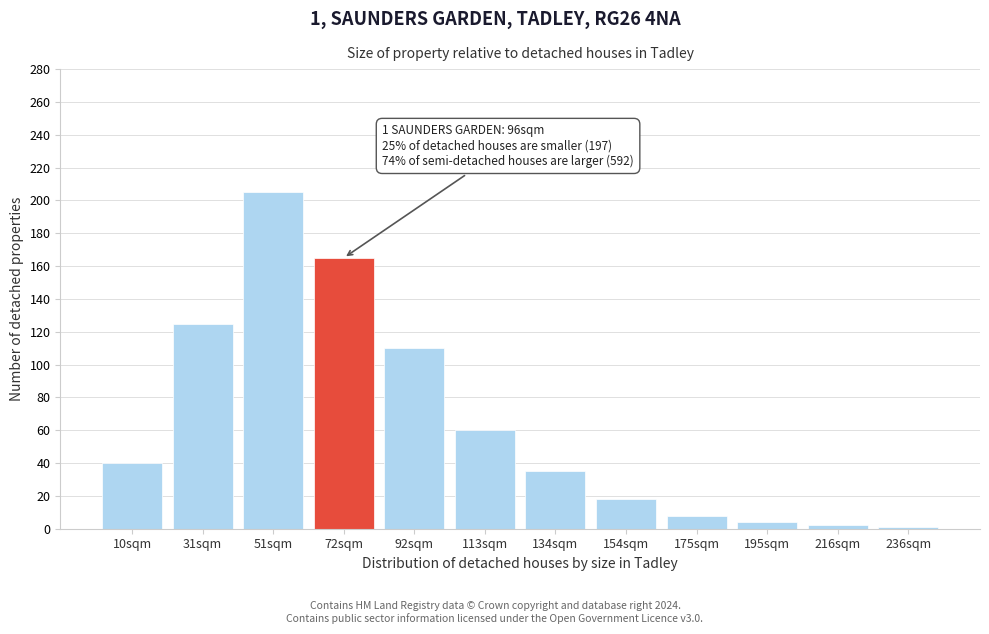

What is the label of the 9th bar from the left?

175sqm